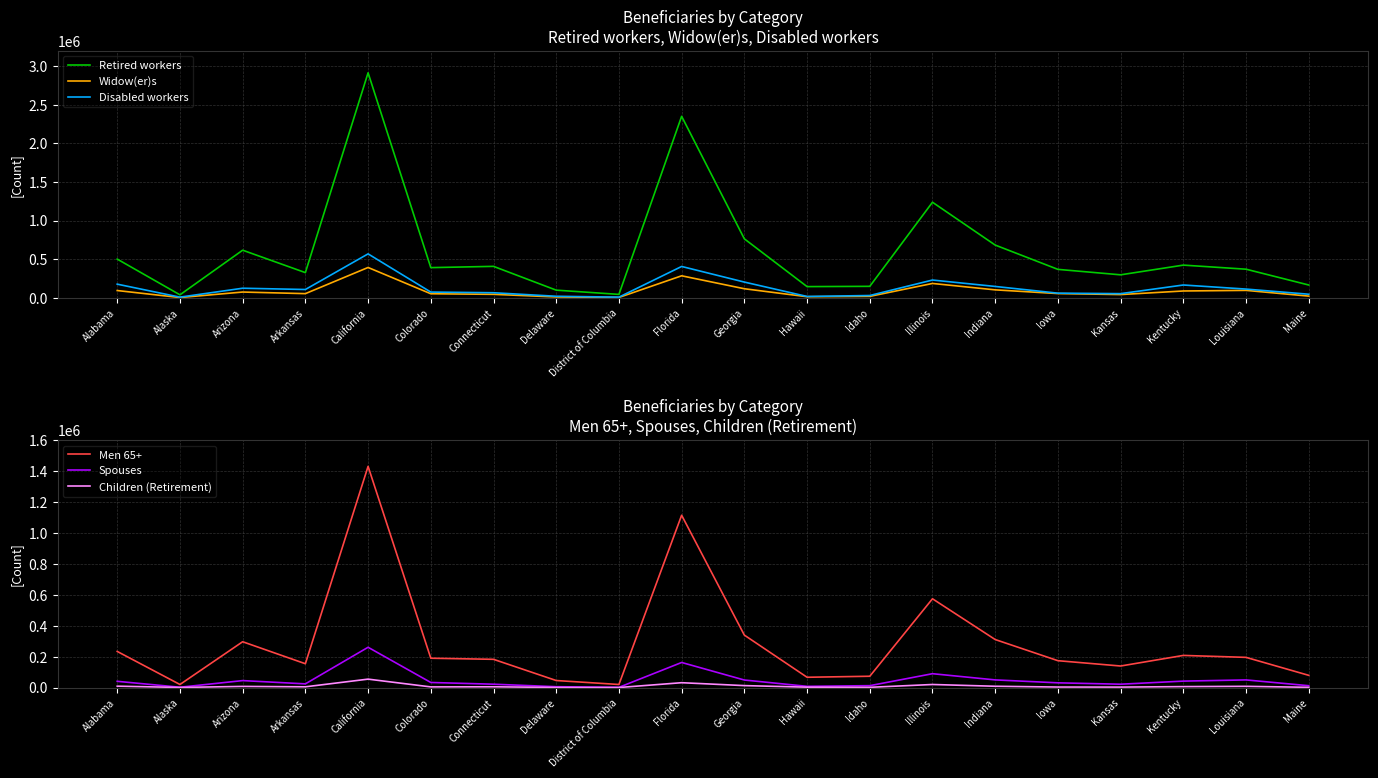

What is the value of the Men 65+ point at the 15th from the left?

311239